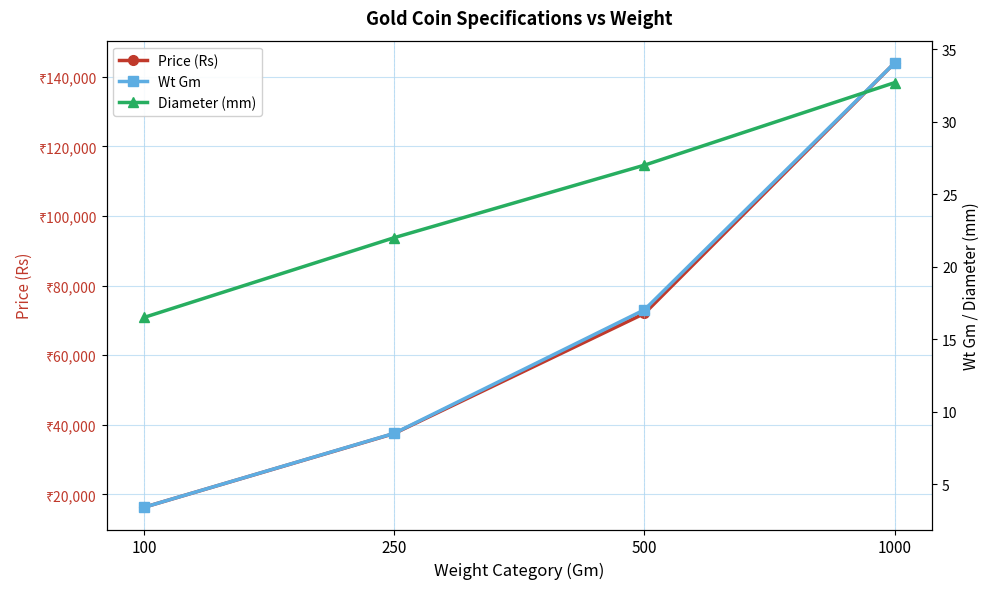

What is the minimum value shown in the chart?

3.4